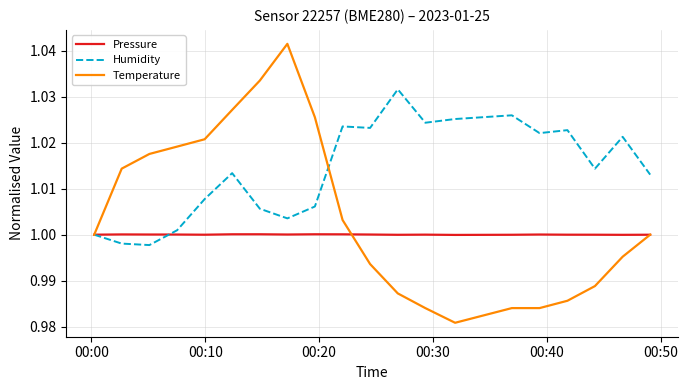

List the series in order of their overall mean, highest first.

Humidity, Temperature, Pressure